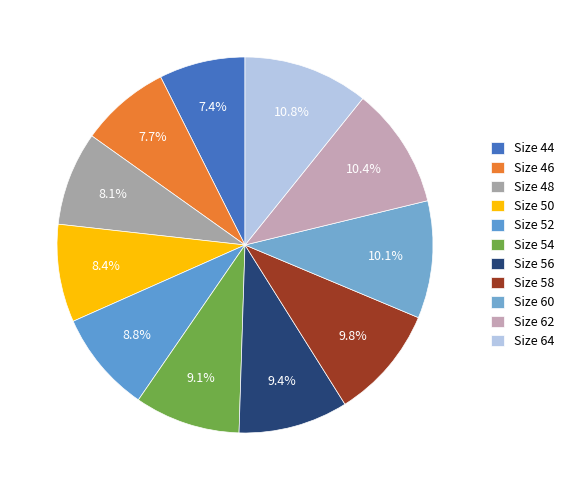

How many slices are in this pie chart?

11